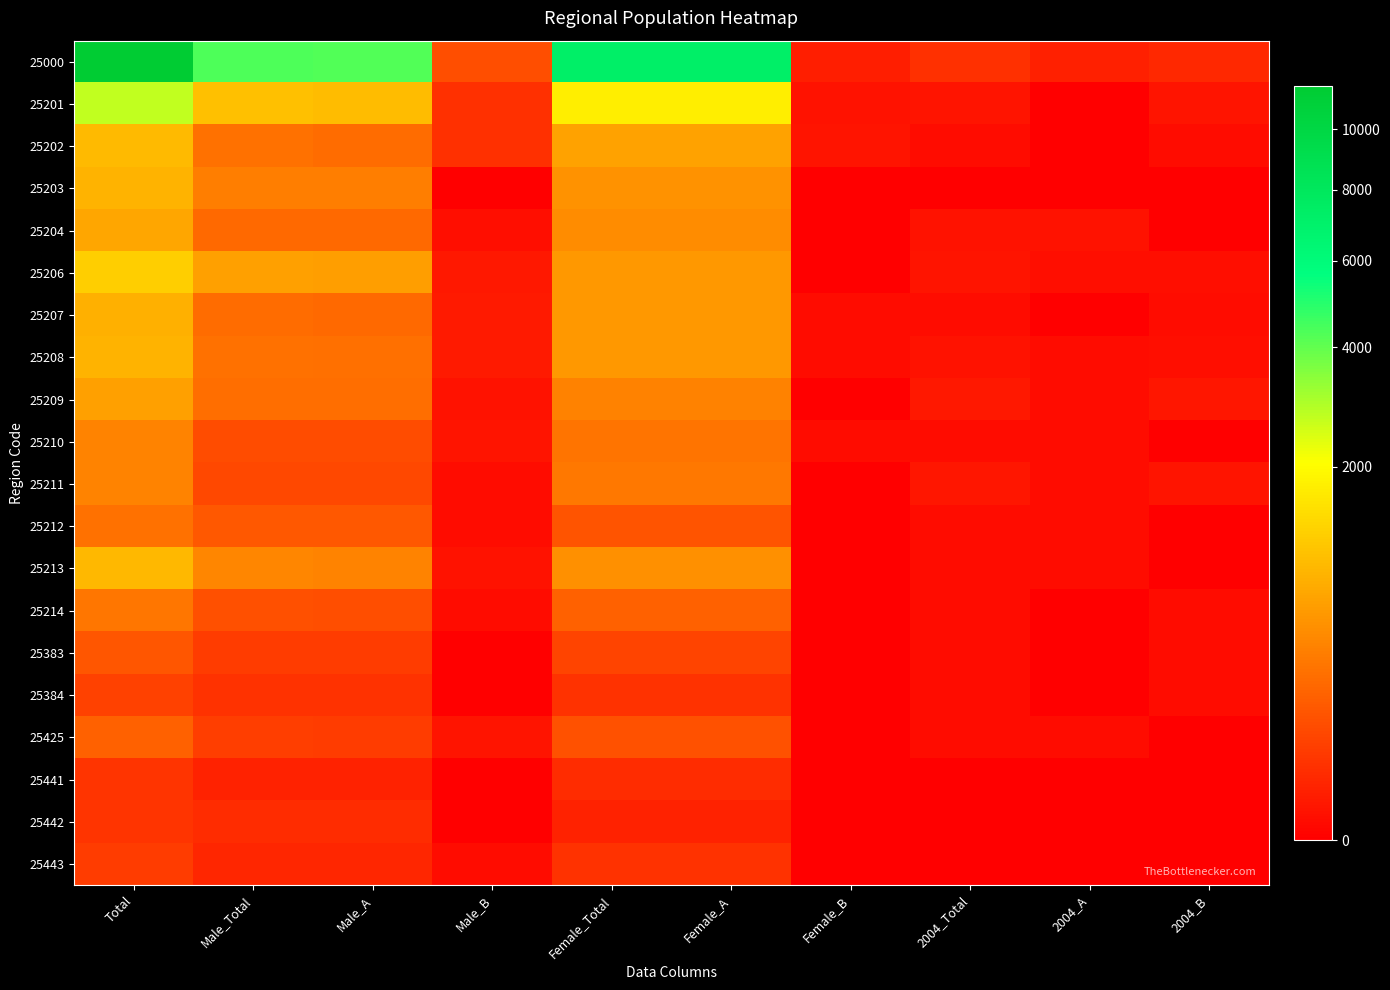

At how many categories does at least one series exceed 8415?

1